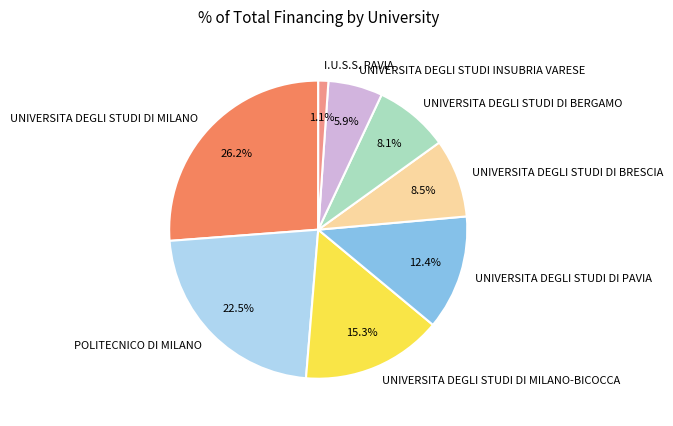

What percentage is NOT represented by POLITECNICO DI MILANO?

77.5%